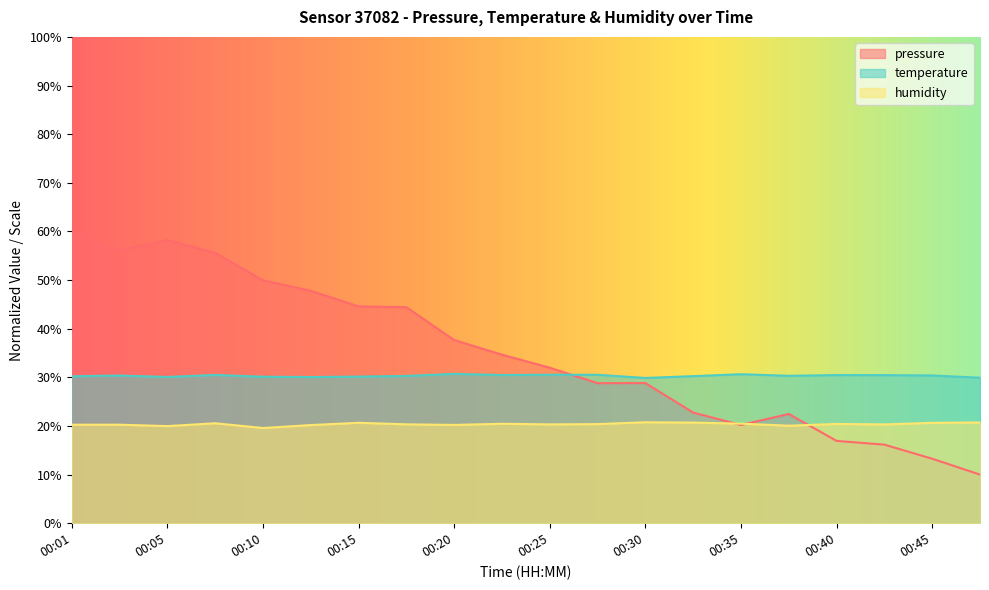

Which series has the largest range (max minus min)?

pressure